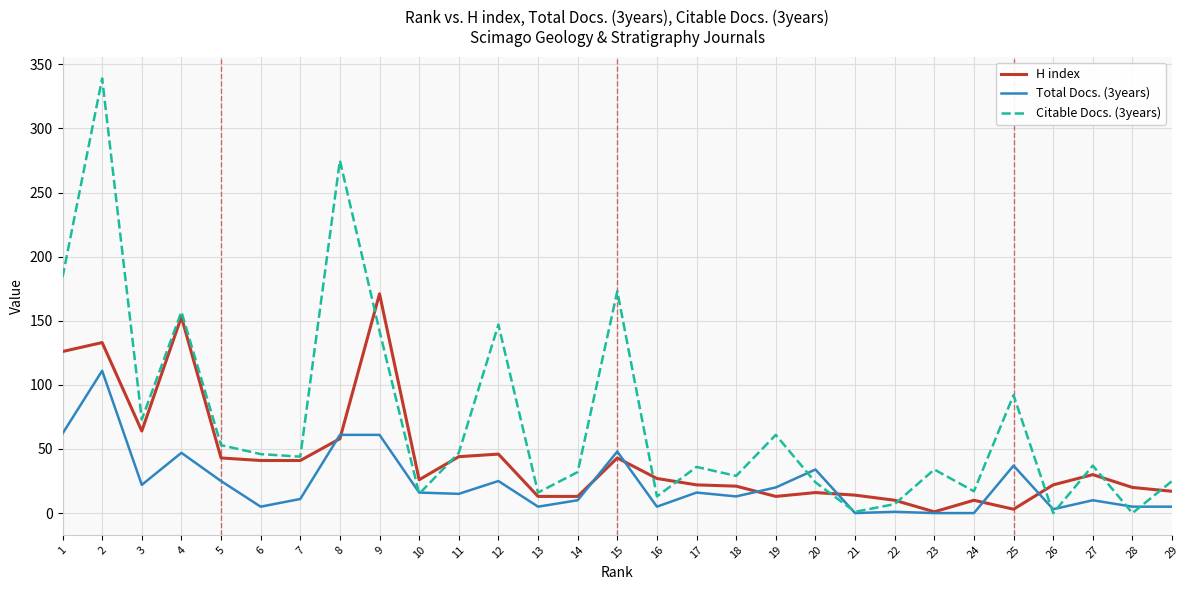

True or false: Total Docs. (3years) has a value of 5 at 16.

True